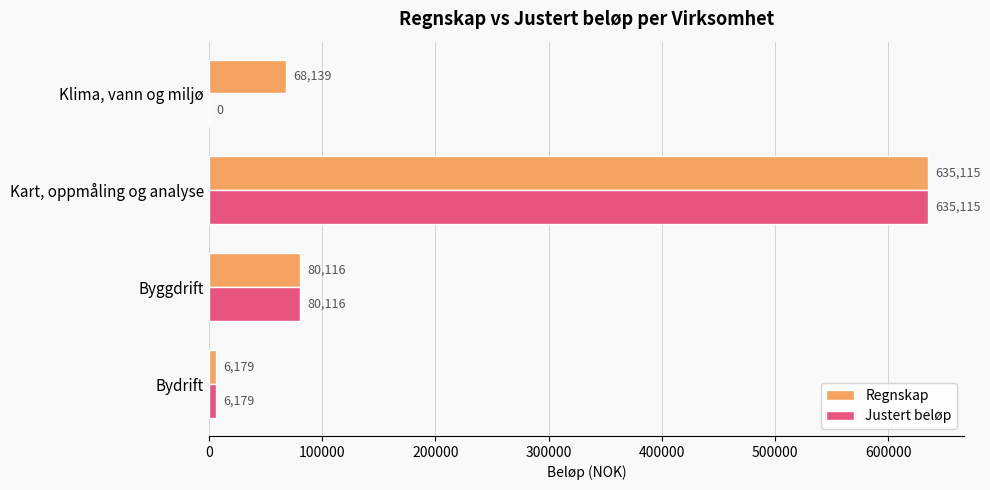

Is it true that Regnskap equals 6179 at Bydrift?

True